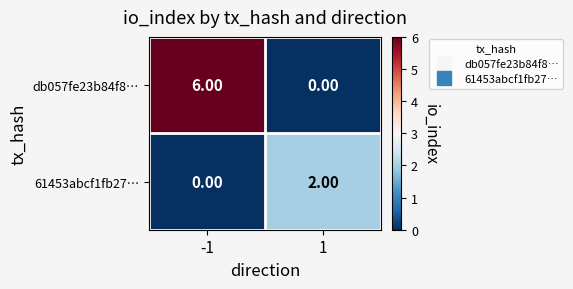

What is the difference between the db057fe23b84f8… values at -1 and 1?

6